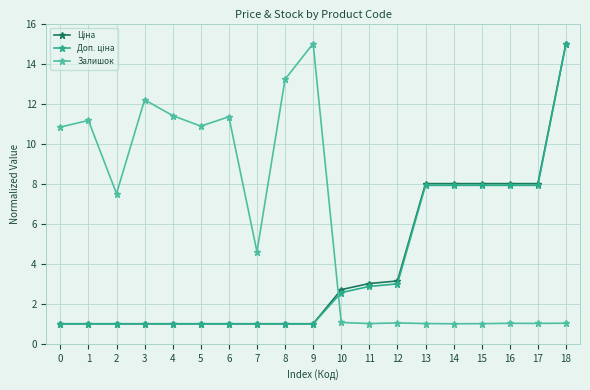

What is the difference between the highest and lowest values at 3?

11.2